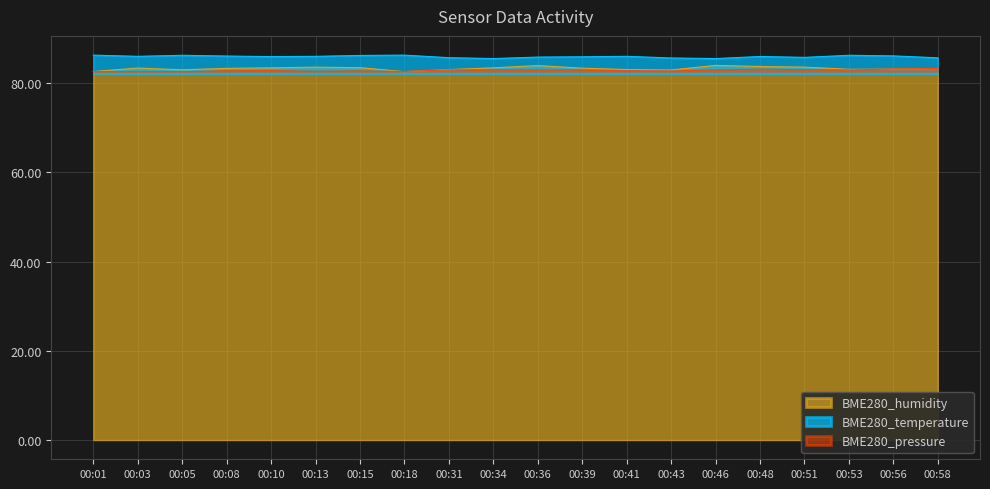

In BME280_humidity, how many points are higher than both neighbors (excluding endpoints)?

4